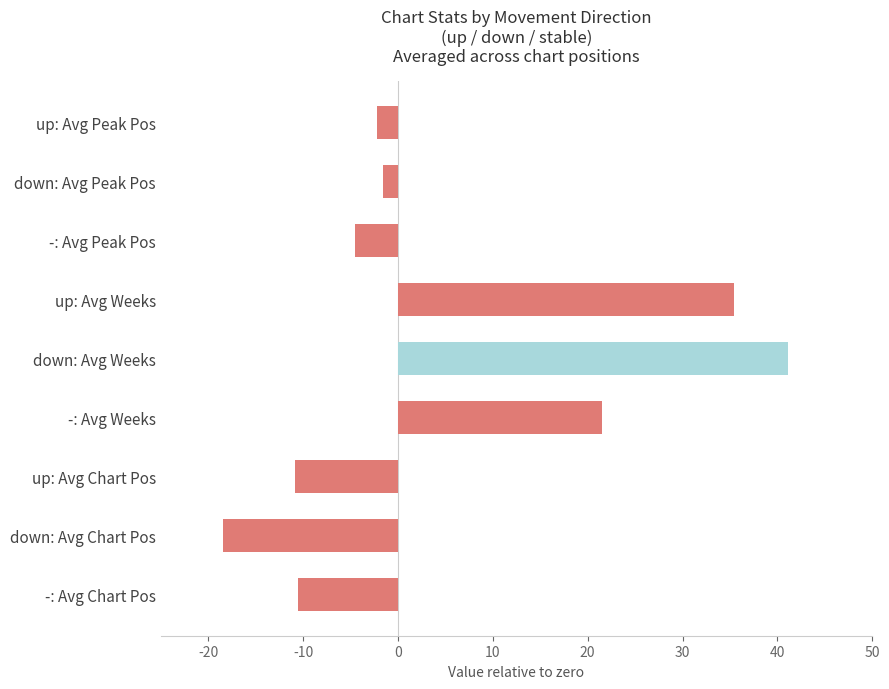

What is the label of the 3rd bar from the top?

-: Avg Peak Pos